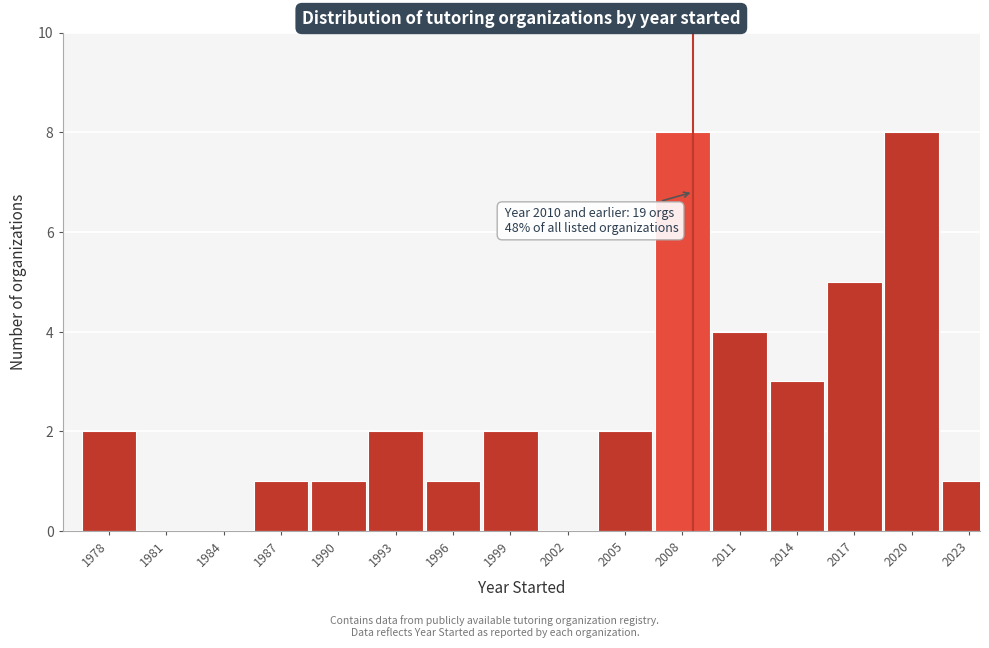

Reading right to left, list all the values displayed in this chart.

2023=1	2020=8	2017=5	2014=3	2011=4	2008=8	2005=2	2002=0	1999=2	1996=1	1993=2	1990=1	1987=1	1984=0	1981=0	1978=2